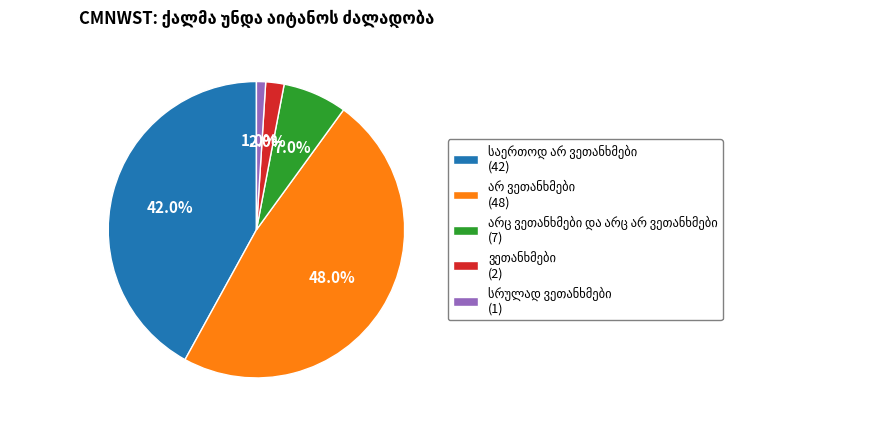

Is there any slice that represents more than half of the pie?

No